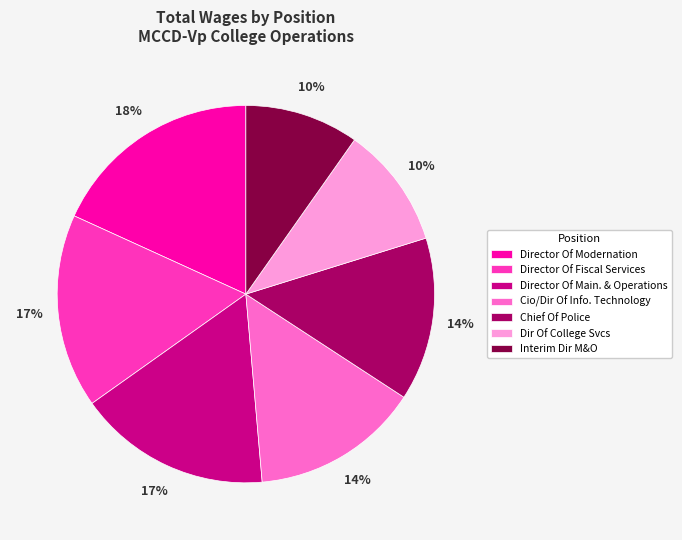

Combined, do Director Of Fiscal Services and Director Of Modernation account for over 50%?

No